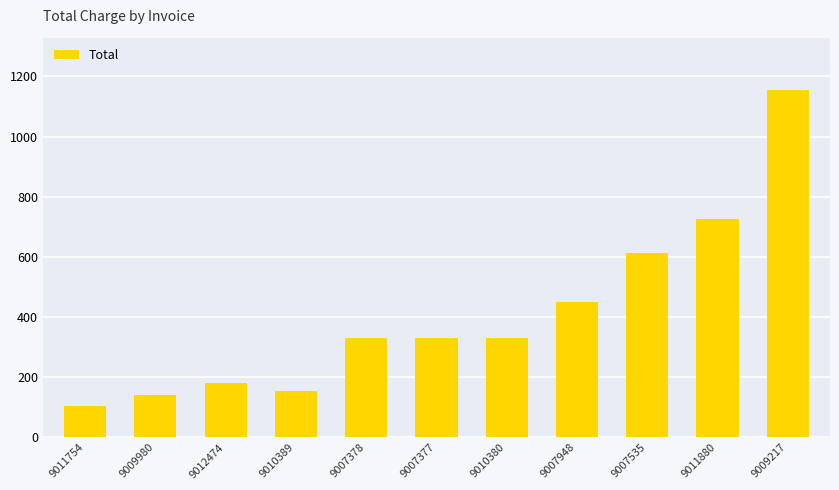

What is the smallest value displayed?

104.2